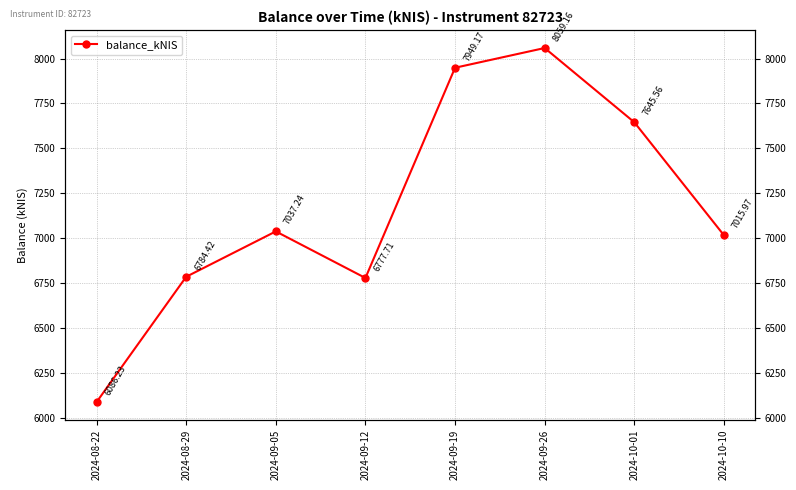

How many series are shown in this chart?

1